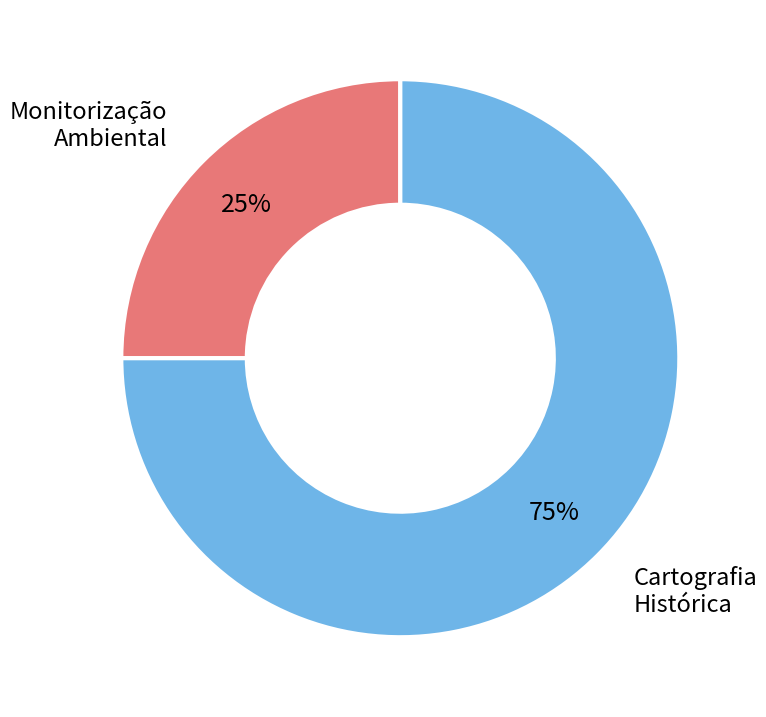

To the nearest percent, what is the difference between the largest and smallest slice percentages?

50%